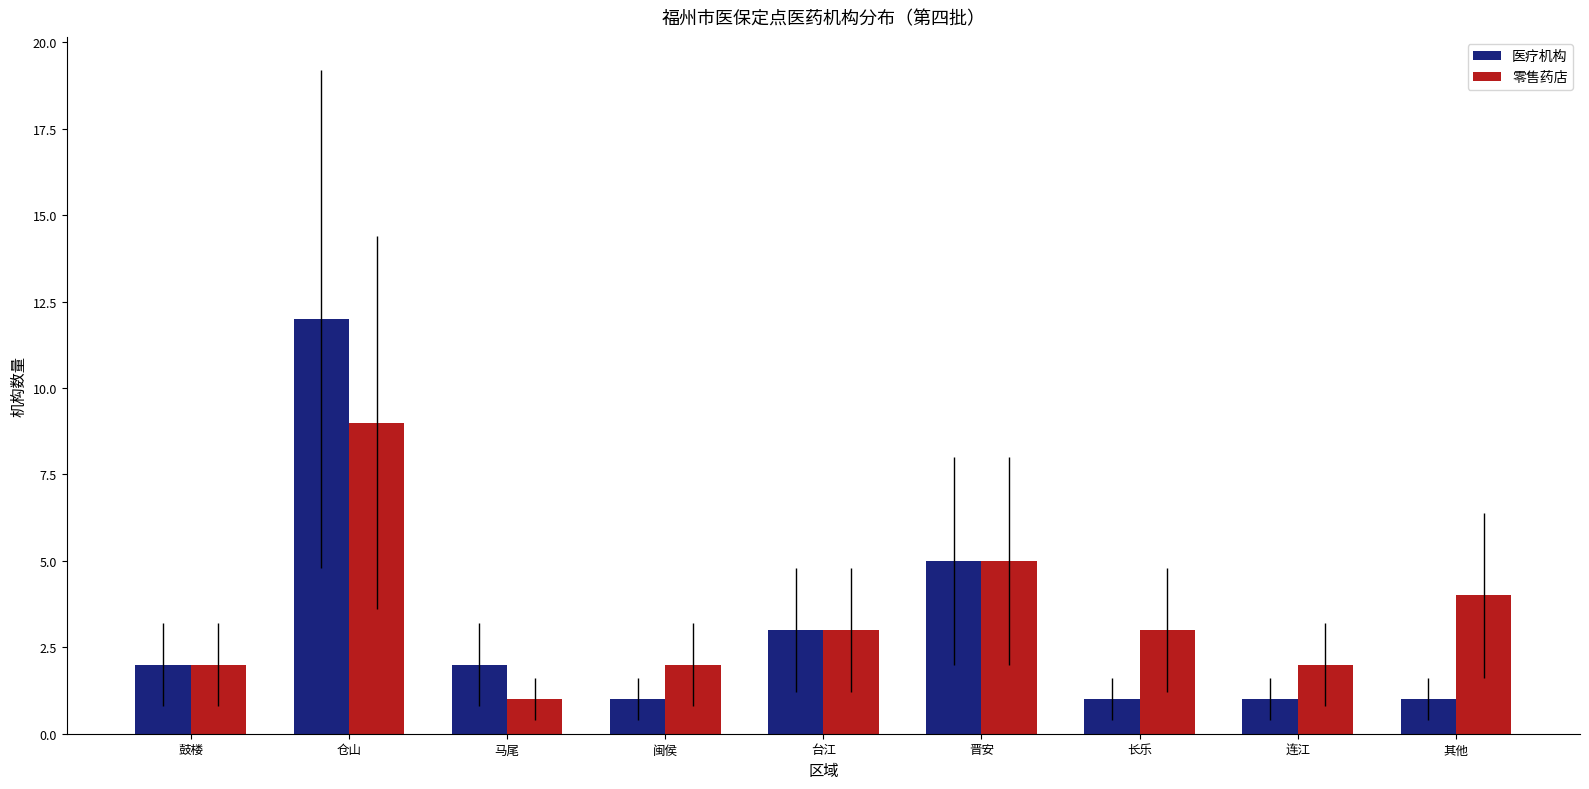

Which series has the largest total across all categories?

零售药店